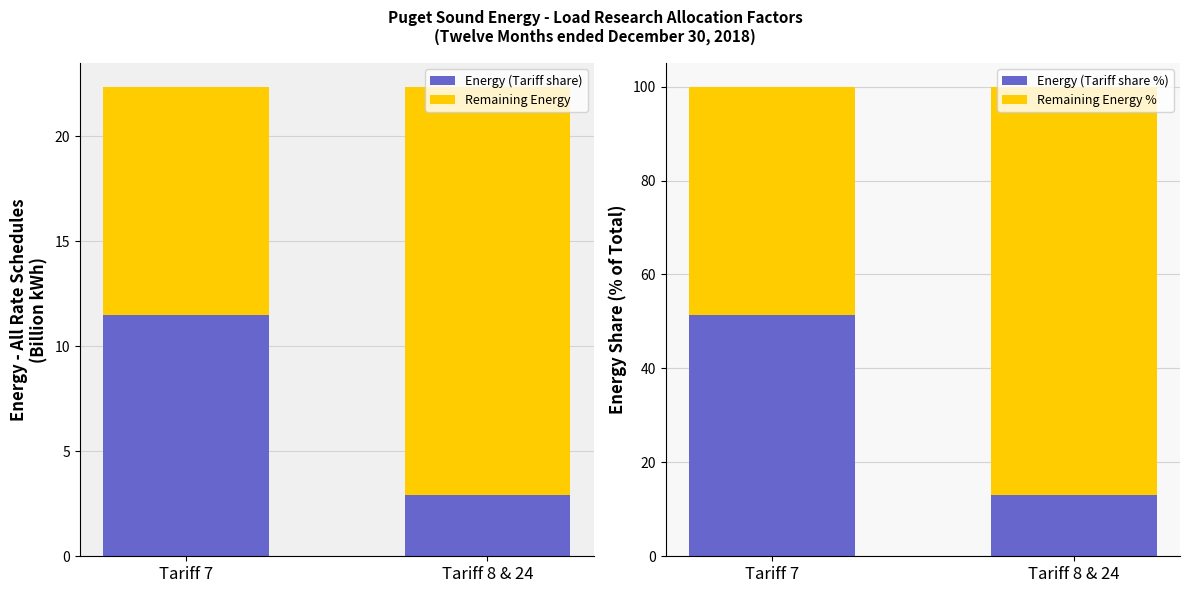

Where is Energy (Tariff share) nearest to the value 7?

Tariff 8 & 24